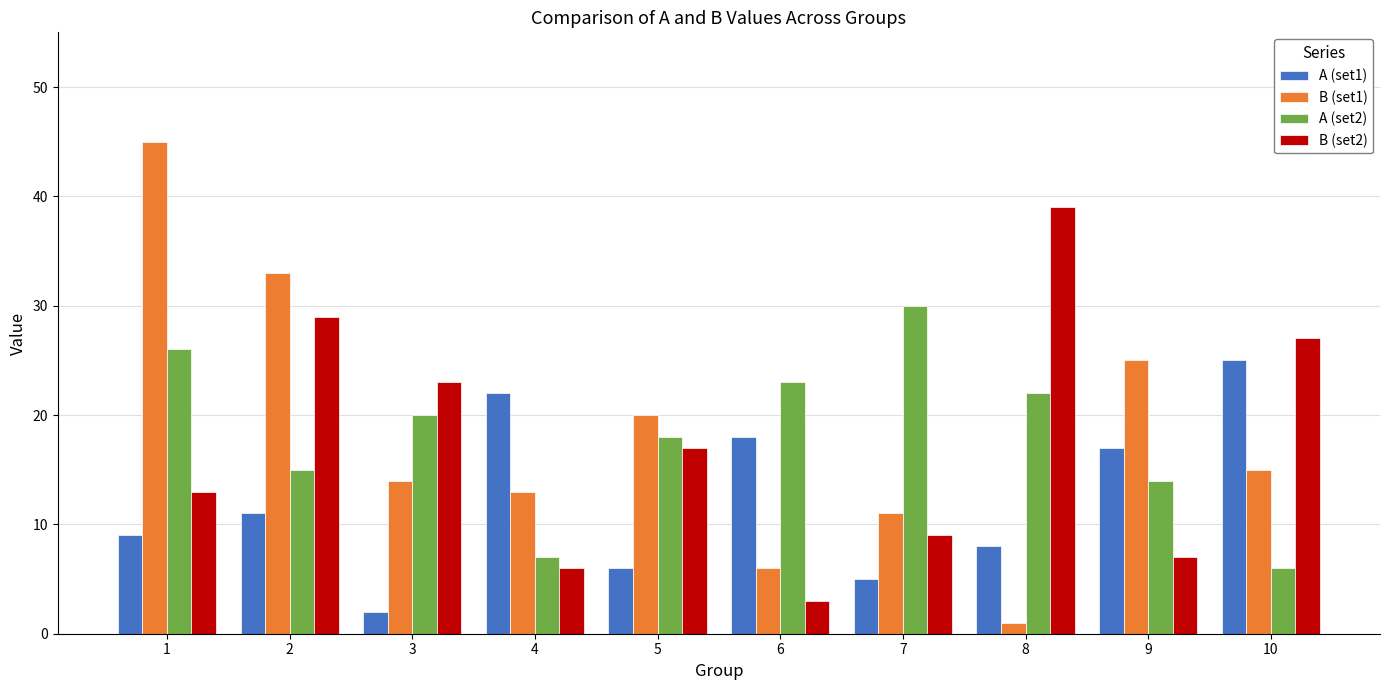

Reading left to right, what are all the values shown in this chart?

A (set1): 9	11	2	22	6	18	5	8	17	25
B (set1): 45	33	14	13	20	6	11	1	25	15
A (set2): 26	15	20	7	18	23	30	22	14	6
B (set2): 13	29	23	6	17	3	9	39	7	27